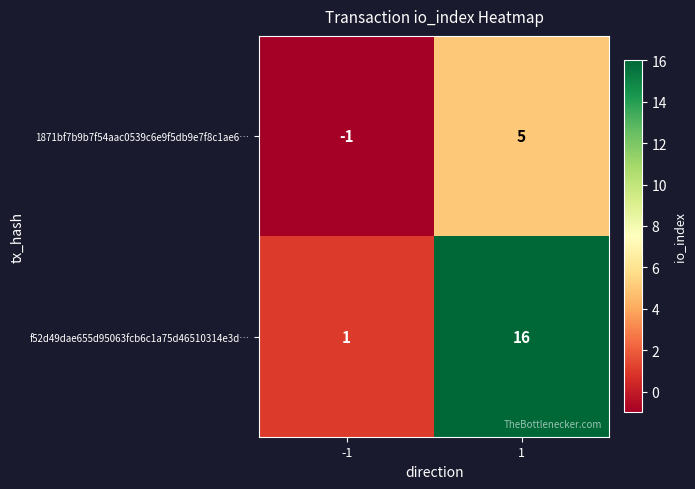

What is the difference between the 1871bf7b9b7f54aac0539c6e9f5db9e7f8c1ae6… values at 1 and -1?

6